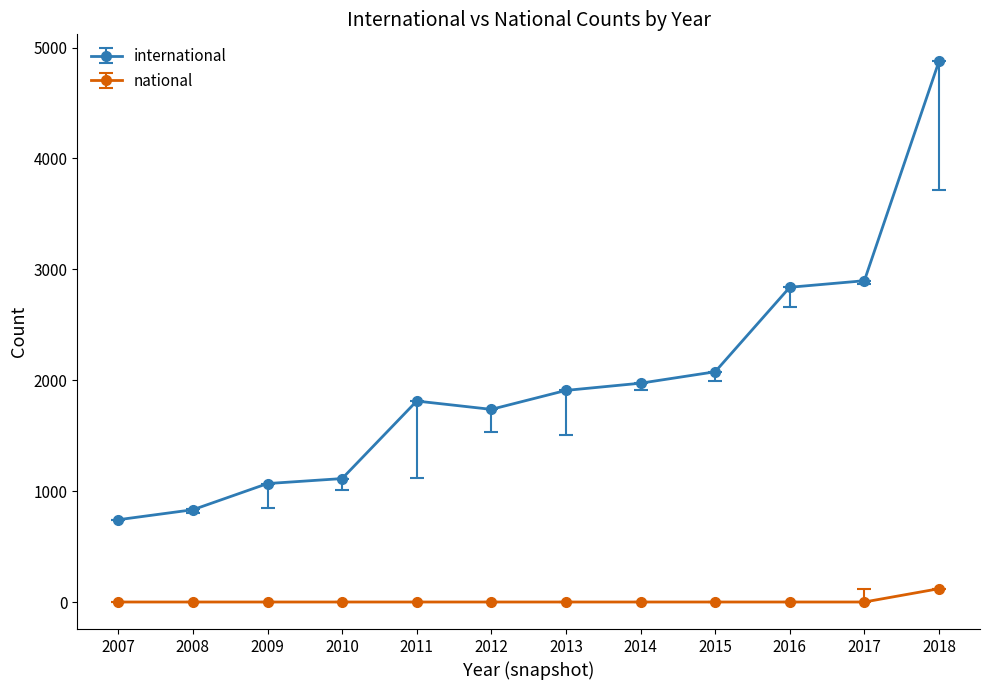

What is the difference between the international values at 2017 and 2014?

924